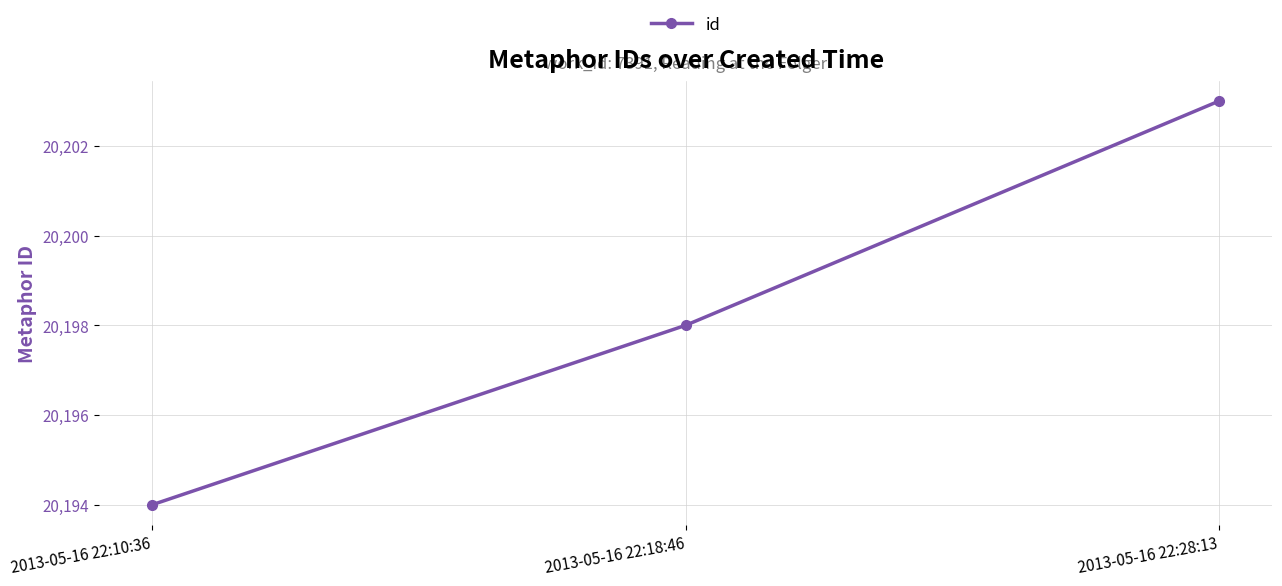

How many series are shown in this chart?

1